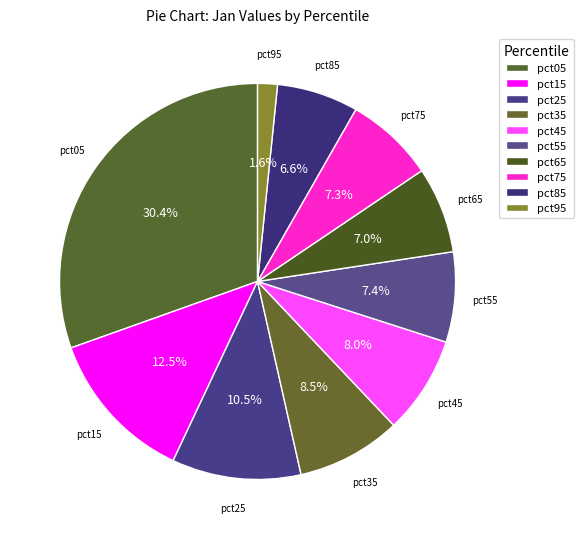

What percentage is the pct35 slice, to the nearest percent?

9%